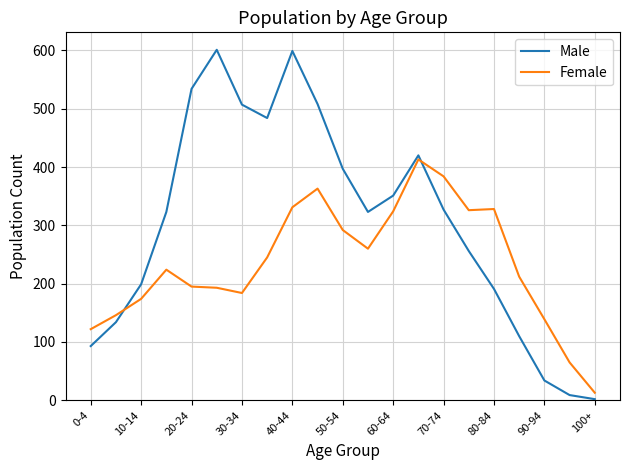

What is the difference between the maximum and minimum values in the Female series?

400